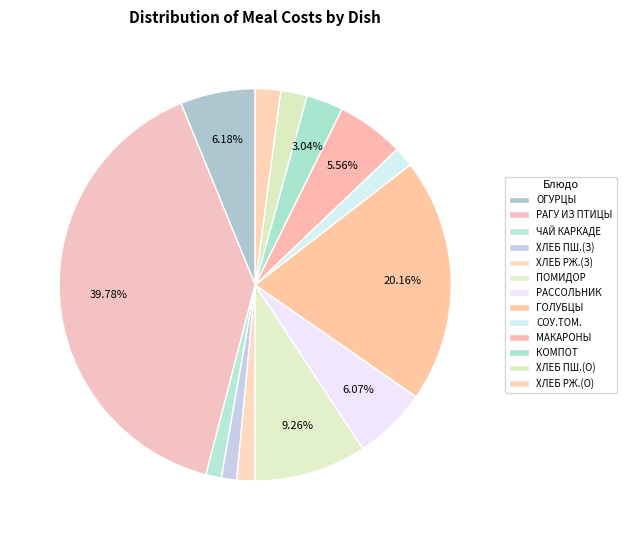

Count the number of slices in the pie.

13